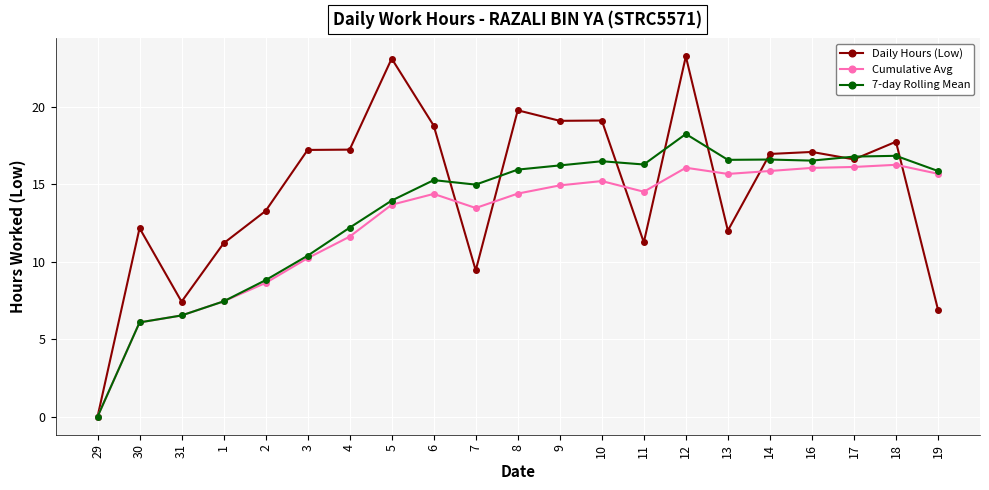

What is the greatest value displayed?

23.3